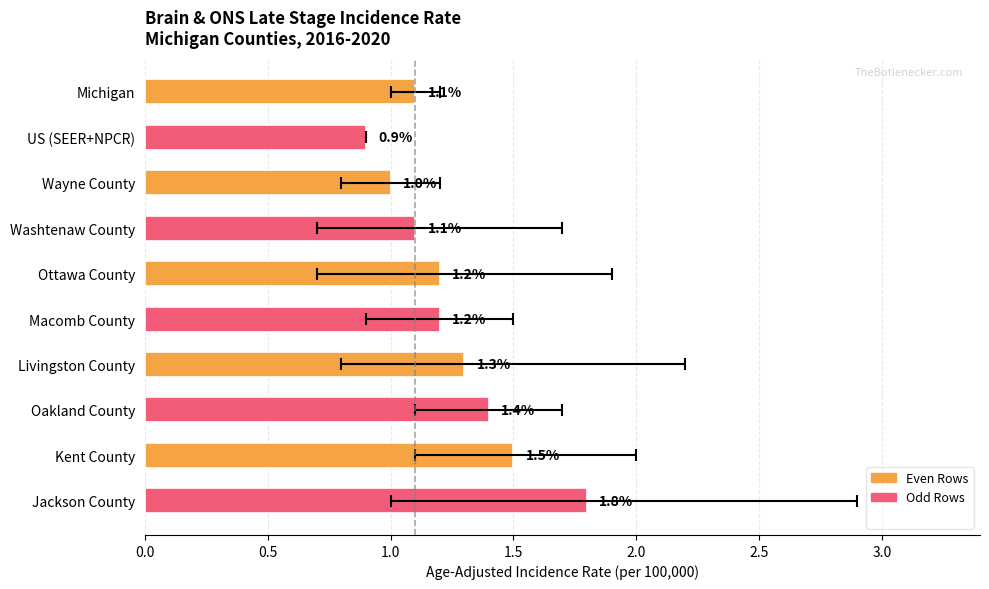

Is it true that the value at US (SEER+NPCR) is 1.4?

False